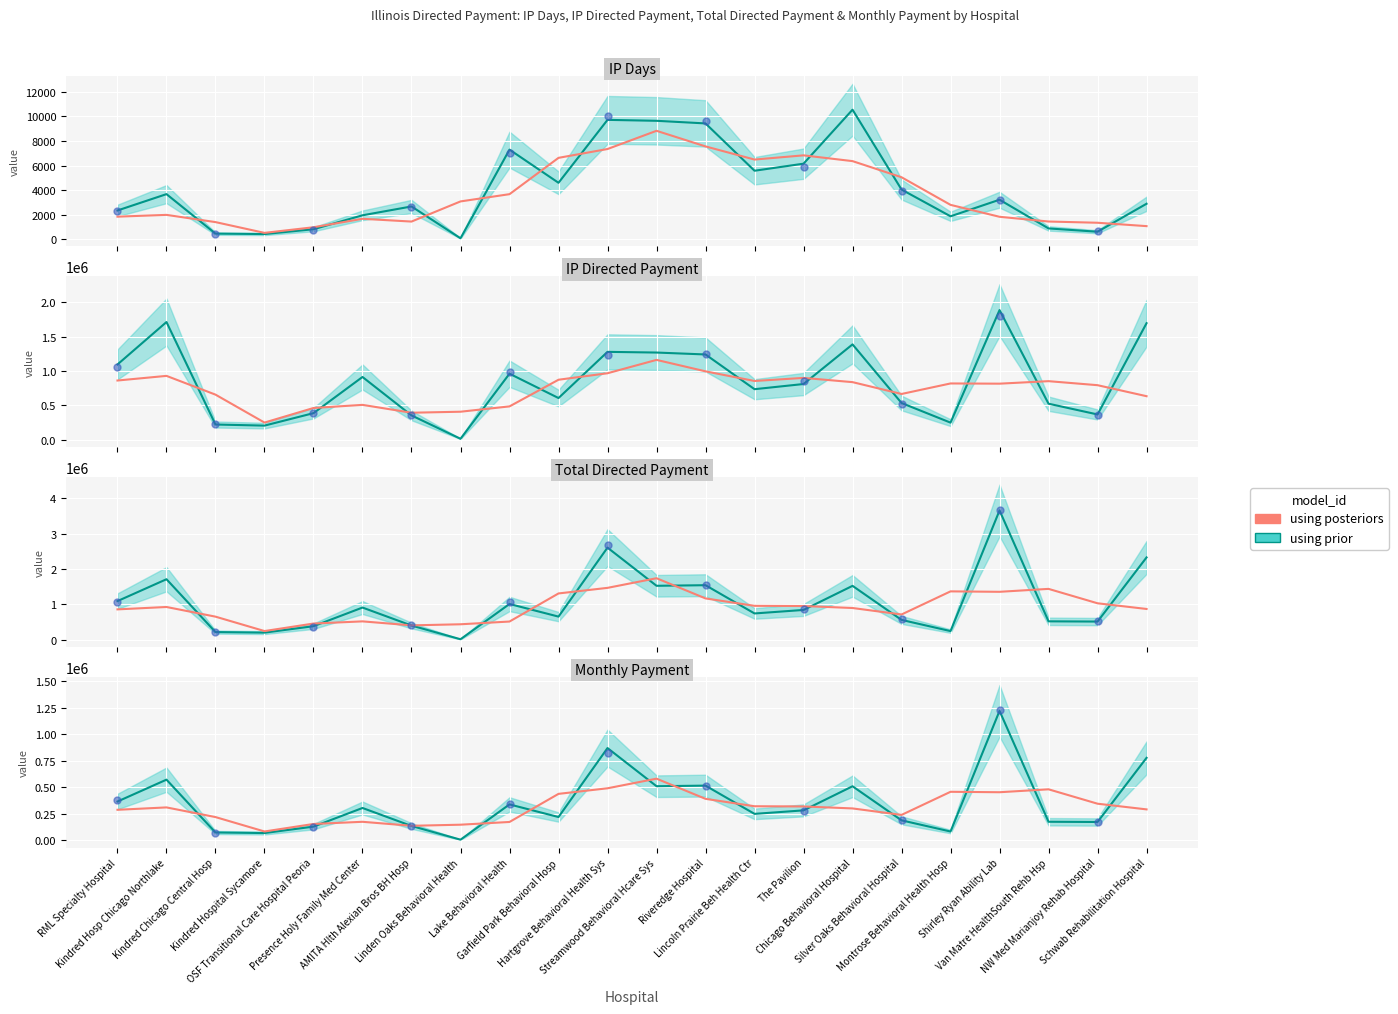

Which series has the widest spread of Y values?

using prior